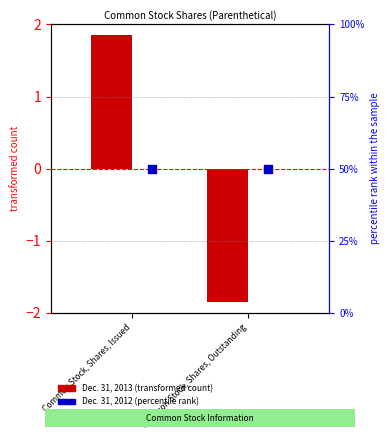

Is the value of Dec. 31, 2012 at Common Stock, Shares, Outstanding greater than the value of Dec. 31, 2013 at Common Stock, Shares, Issued?

No